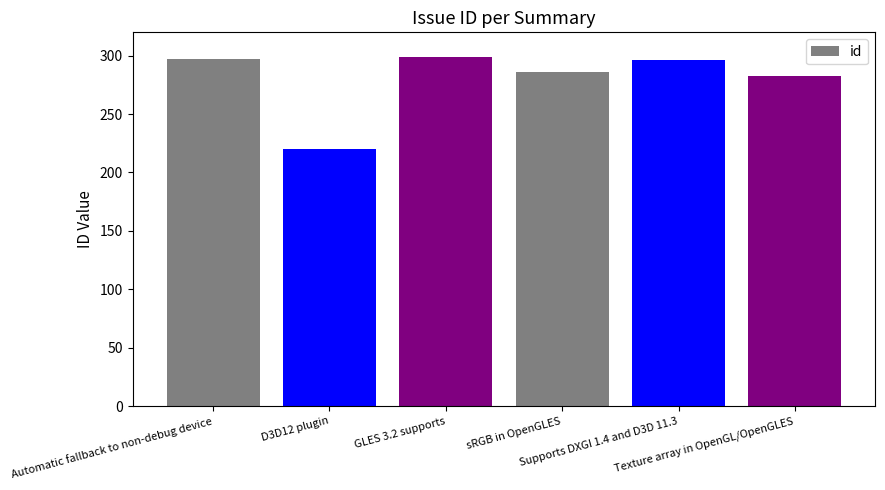

The value at sRGB in OpenGLES is 434. True or false?

False